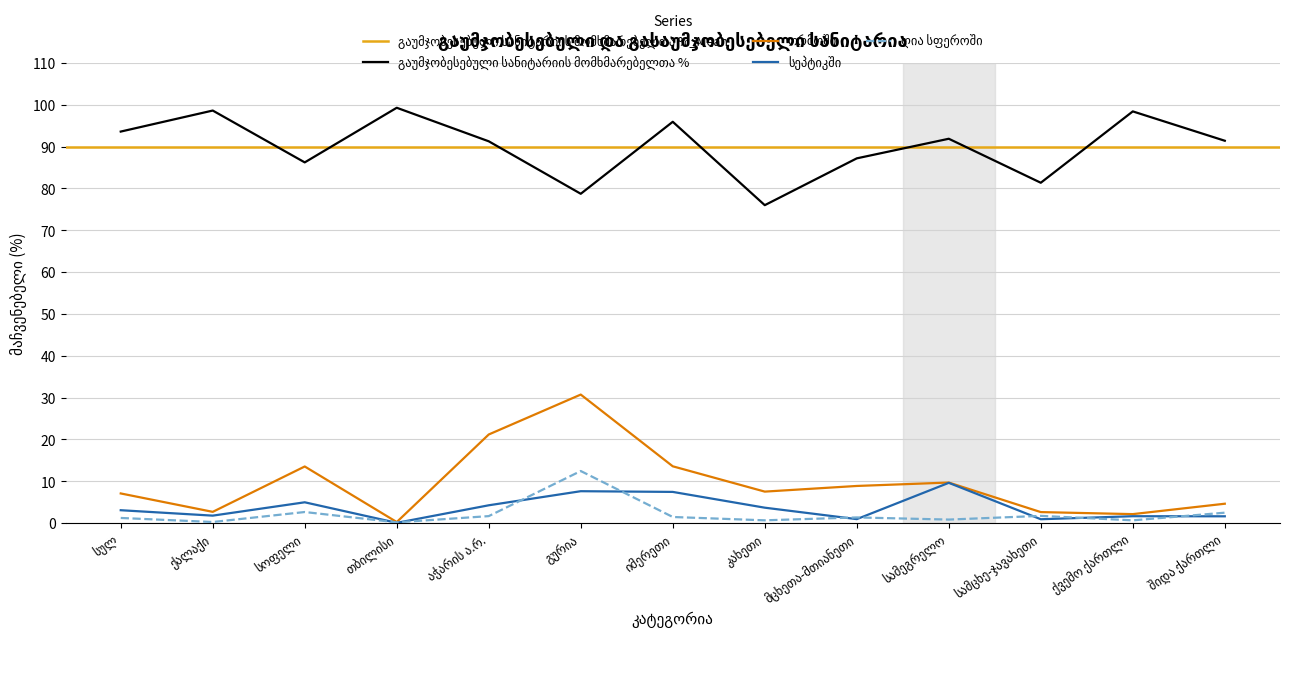

The ღია სფეროში series shows 0.5 at ქვემო ქართლი. True or false?

False